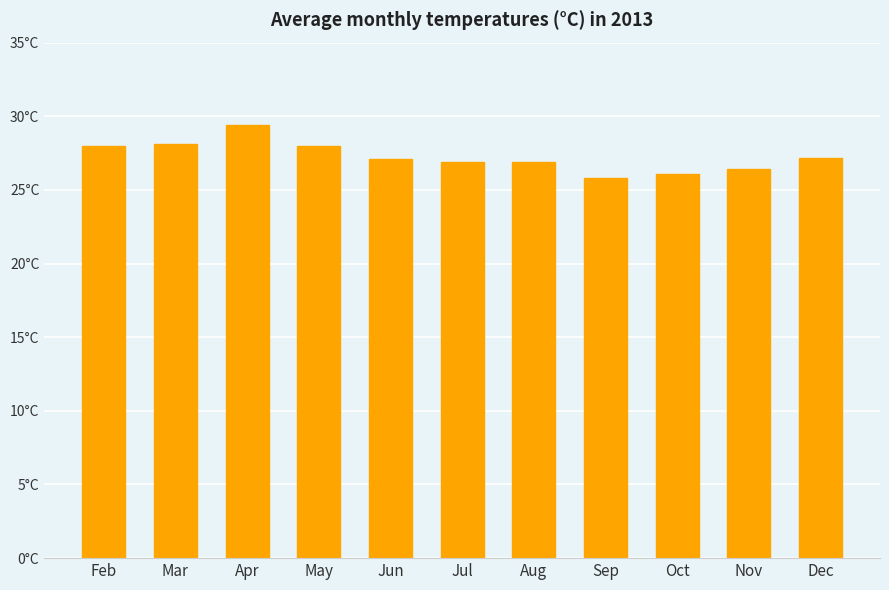

How many bars are there in total?

11